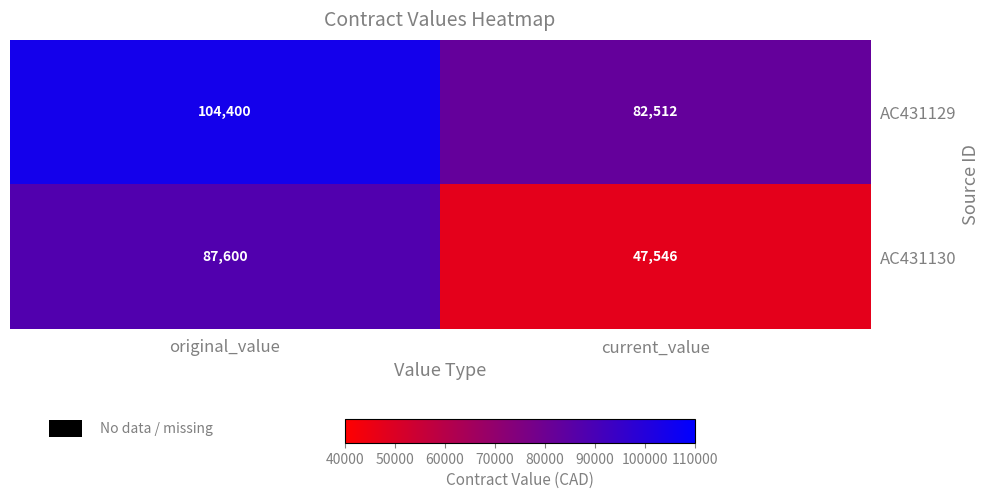

The value of AC431129 at original_value is 104400. True or false?

True